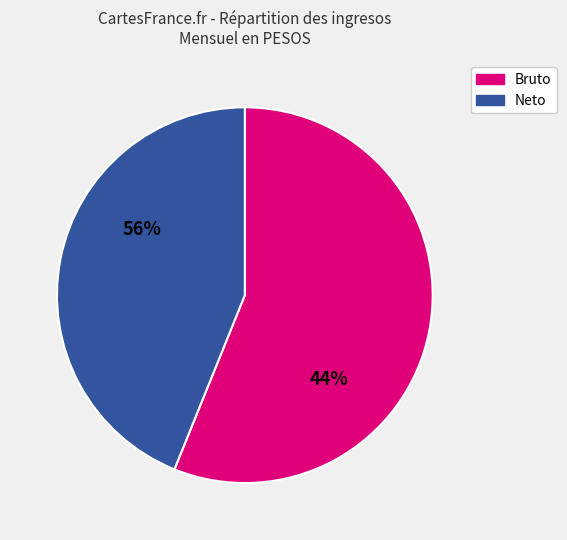

Is it true that 14 is 9% of the pie?

False